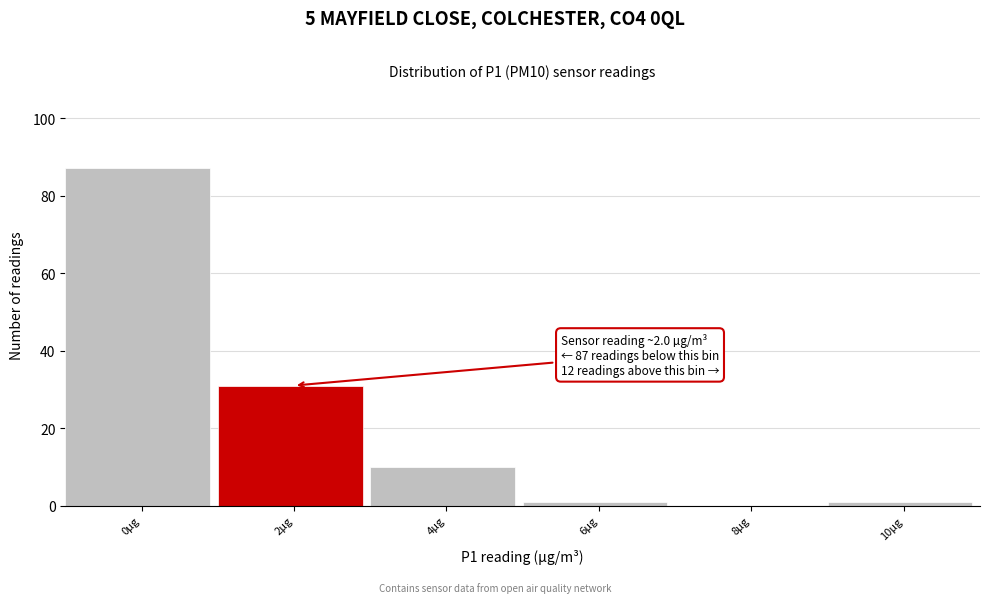

Reading right to left, what are all the values shown in this chart?

10µg=1	8µg=0	6µg=1	4µg=10	2µg=31	0µg=87